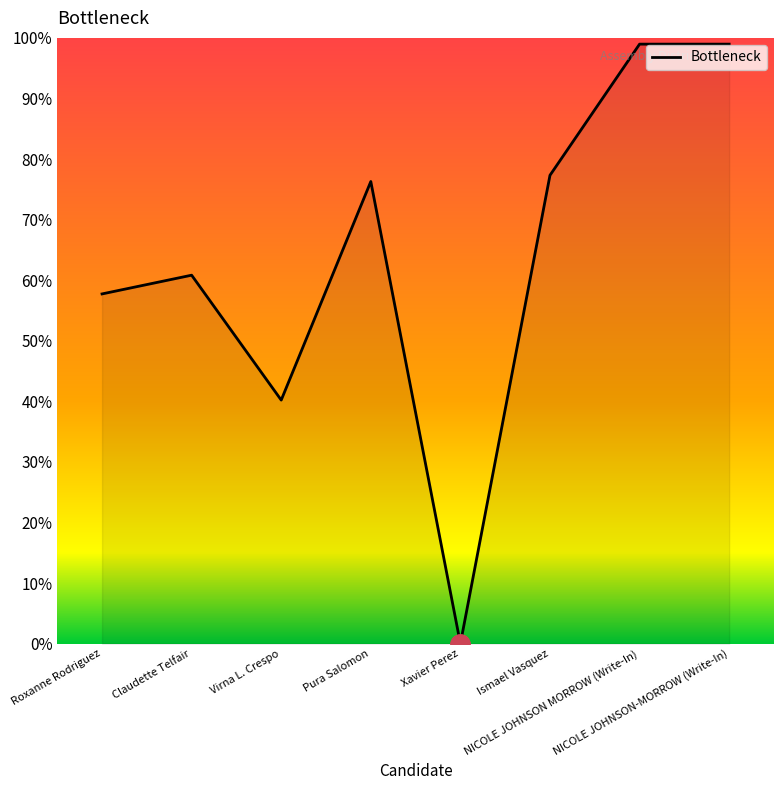

Rank the categories by value from highest to lowest.

NICOLE JOHNSON MORROW (Write-In), NICOLE JOHNSON-MORROW (Write-In), Ismael Vasquez, Pura Salomon, Claudette Telfair, Roxanne Rodriguez, Virna L. Crespo, Xavier Perez